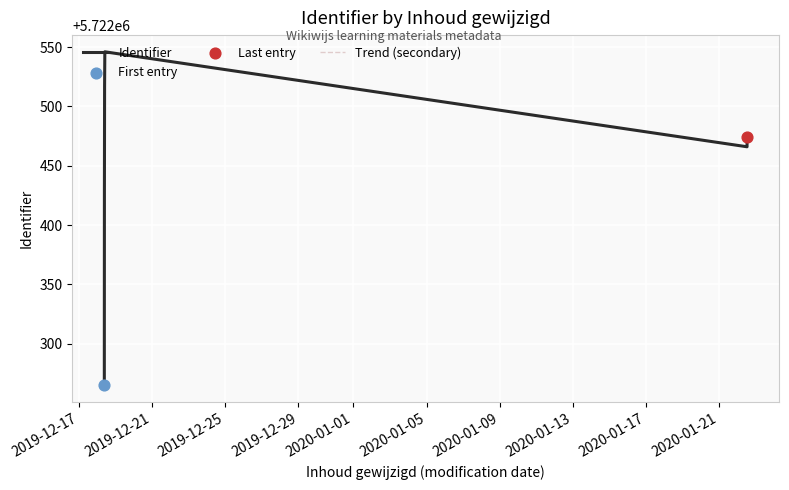

Is the value of Identifier at 2019-12-17 greater than the value of Trend (secondary) at 2019-12-29?

No